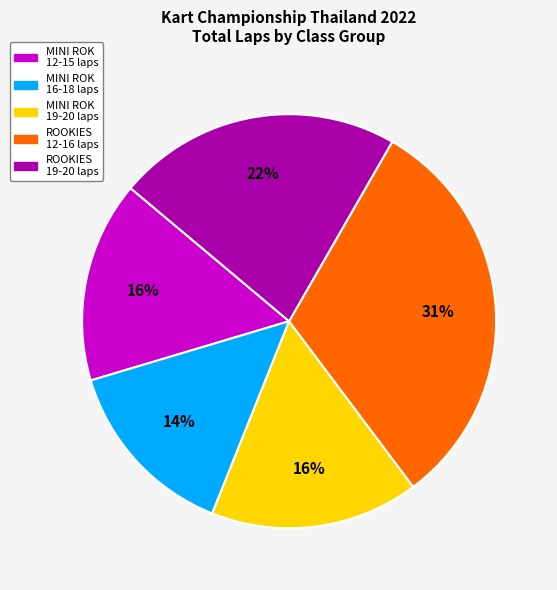

Which category has the biggest portion of the pie?

ROOKIES 12-16 laps